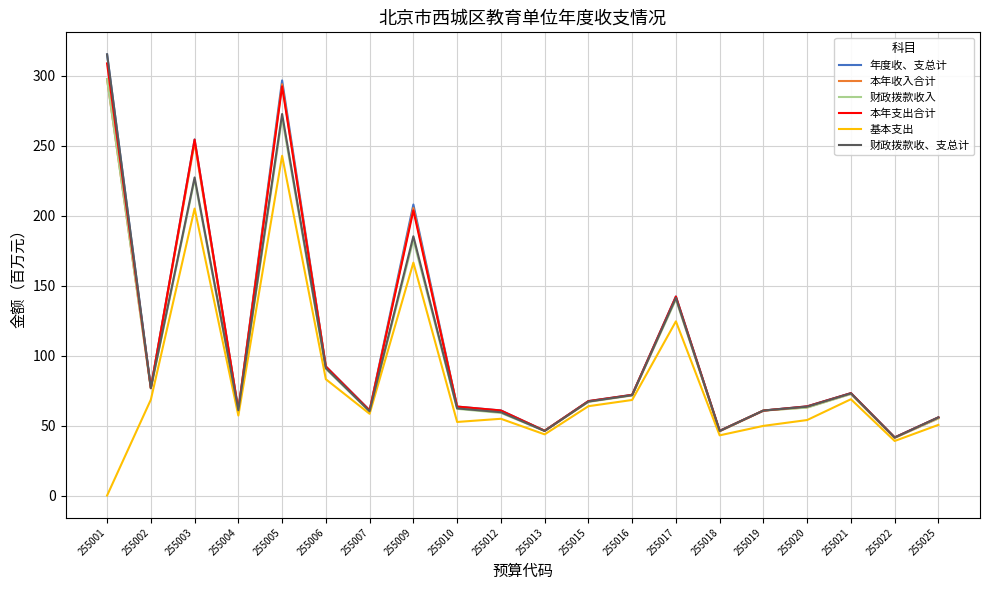

What are all the series names shown in the legend?

年度收、支总计, 本年收入合计, 财政拨款收入, 本年支出合计, 基本支出, 财政拨款收、支总计